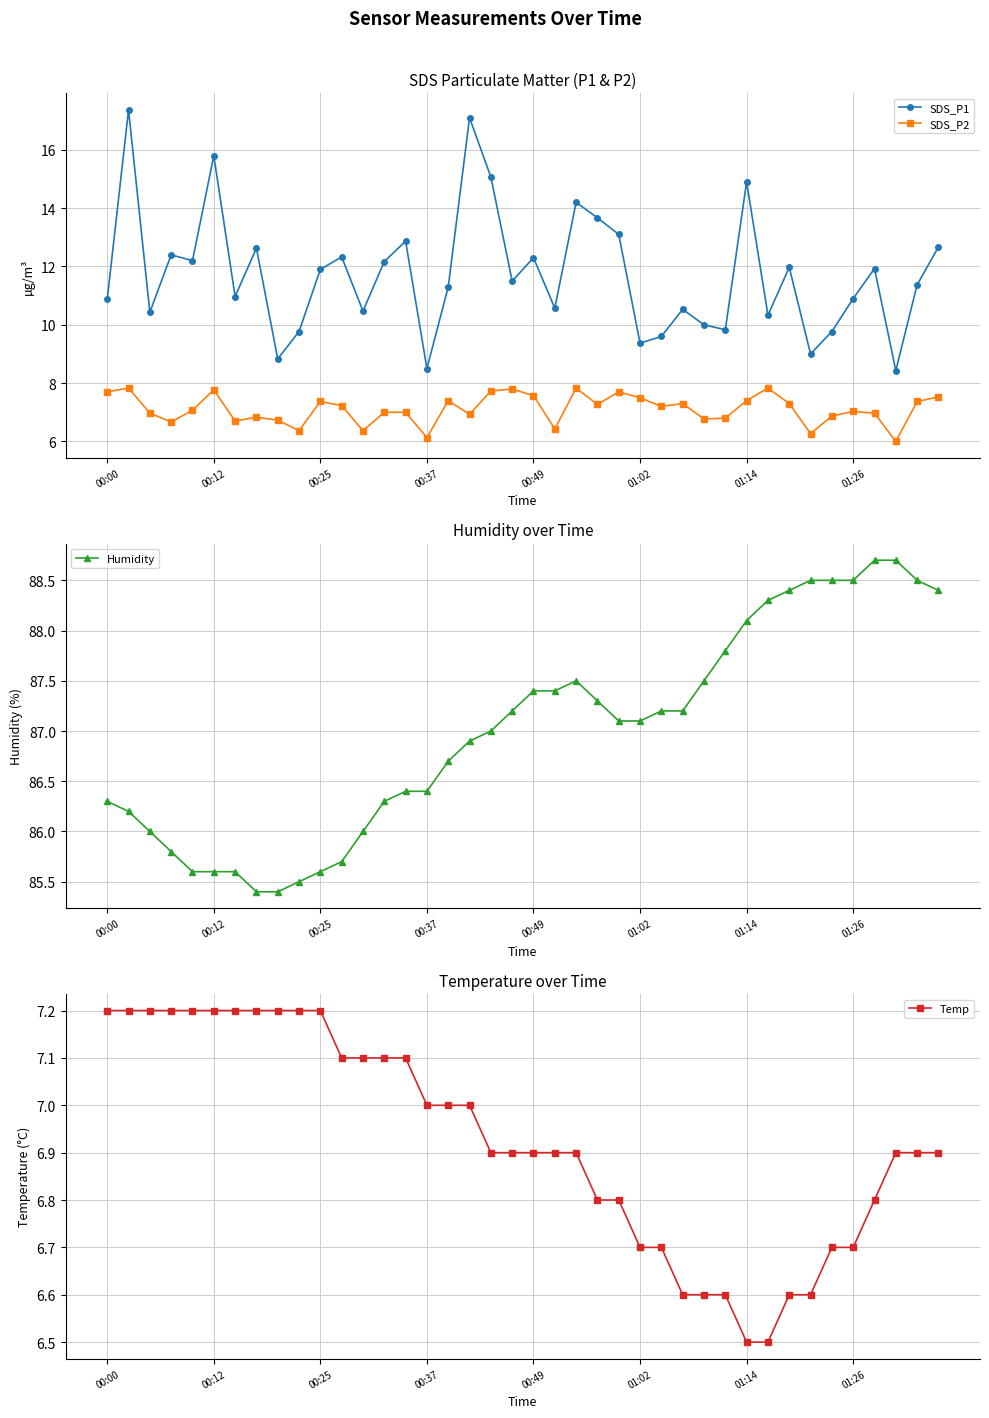

What are all the series names shown in the legend?

SDS_P1, SDS_P2, Humidity, Temp